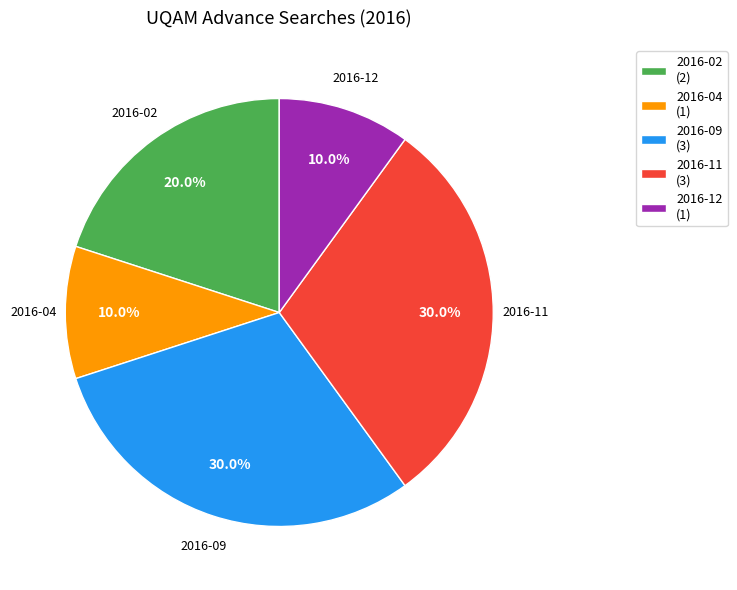

What is the ratio of the value at 2016-12 (1) to the value at 2016-09 (3)?

0.3